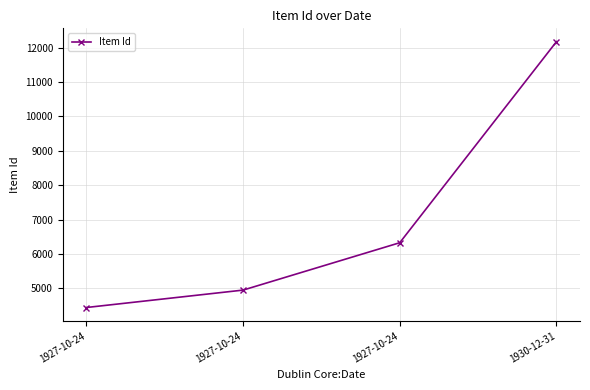

List the labels in order of value, smallest first.

1927-10-24, 1927-10-24, 1927-10-24, 1930-12-31